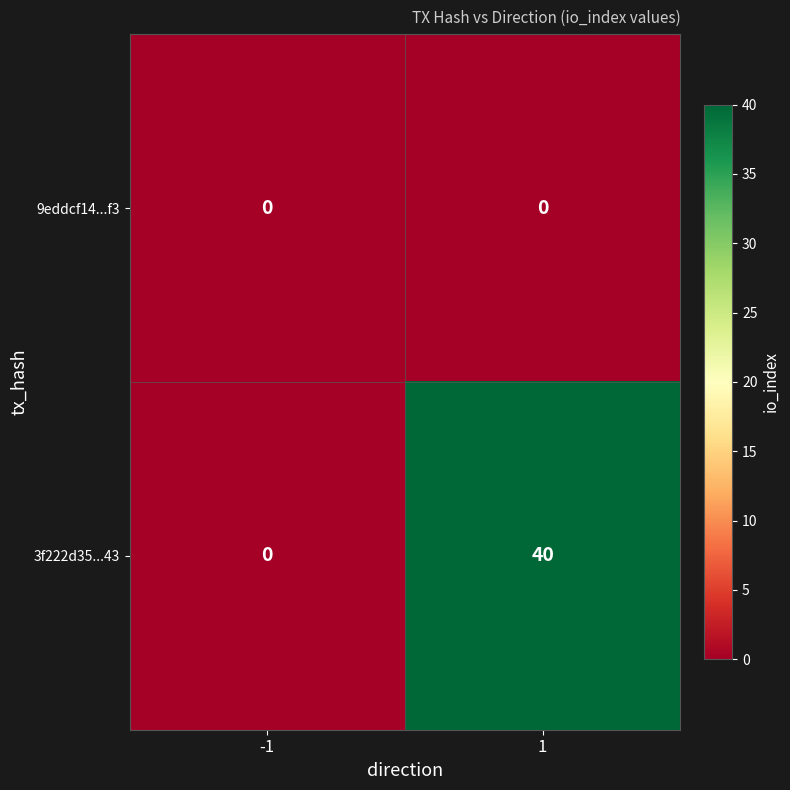

List the series in order of their peak value, lowest first.

9eddcf14...f3, 3f222d35...43